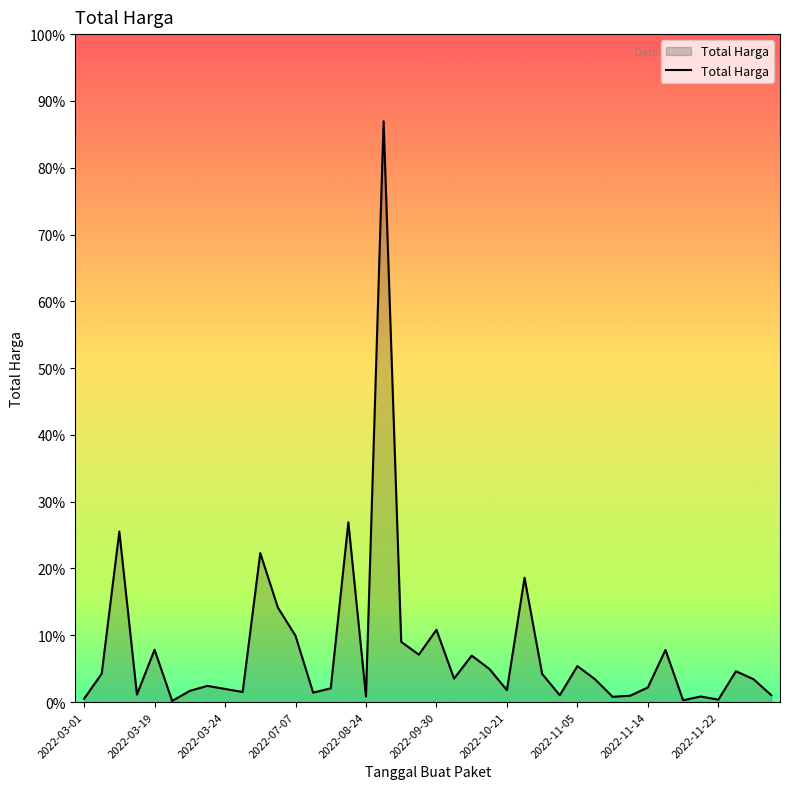

Reading right to left, what are all the values shown in this chart?

14750000	48140000	65000000	5093000	11800000	3825000	110000000	30800000	13442000	11100000	48140000	75920000	14400000	59375000	262118150	25200000	70000000	98000000	49478000	152477000	100000000	127000000	1224682000	12000000	379075000	29000000	19950000	139800000	199200000	314121780	21231000	27720000	34132505	23680800	2395750	110389990	15787200	359500000	59935000	6936000